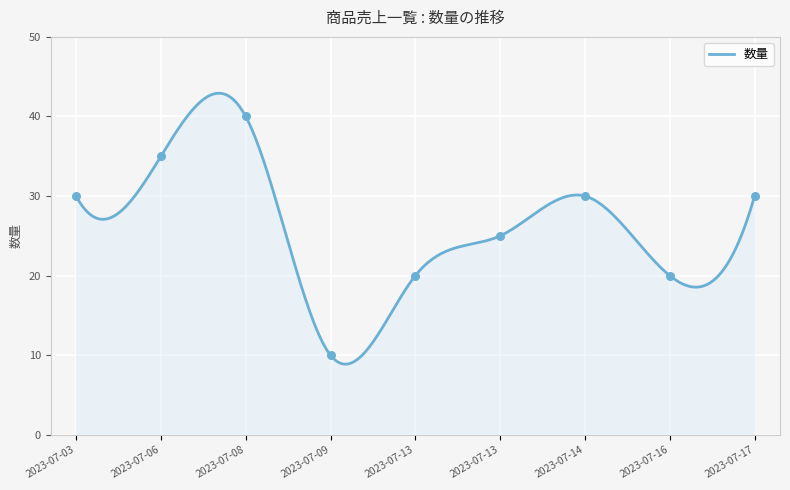

Between 2023-07-09 and 2023-07-13, which is larger?

2023-07-13